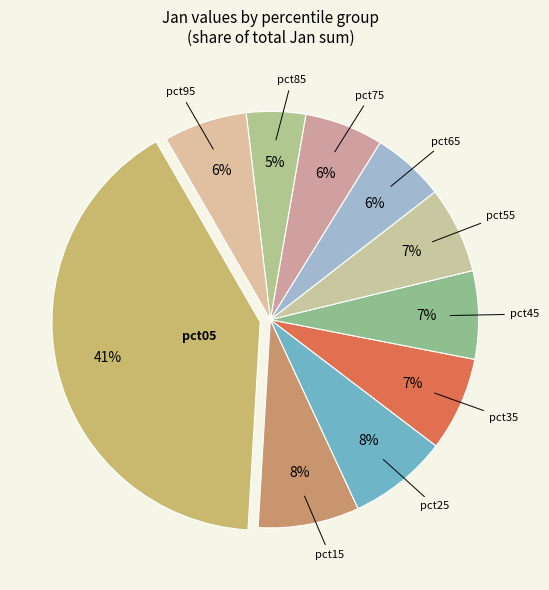

Between pct85 and pct15, which is larger?

pct15